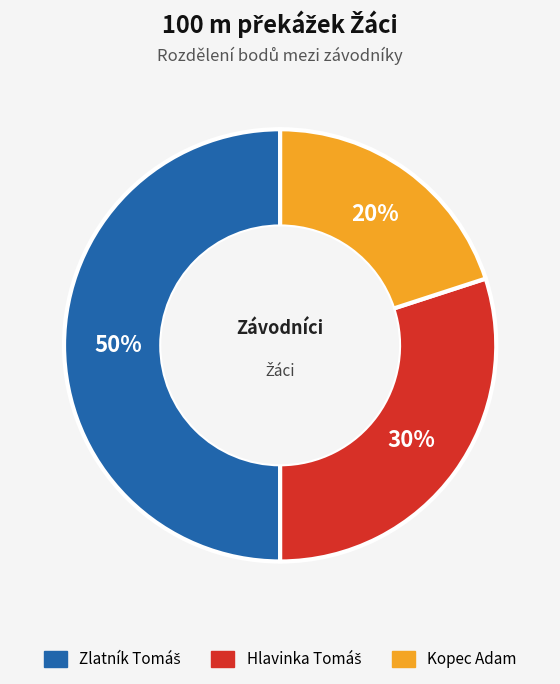

Does Kopec Adam account for over 50% of the chart?

No